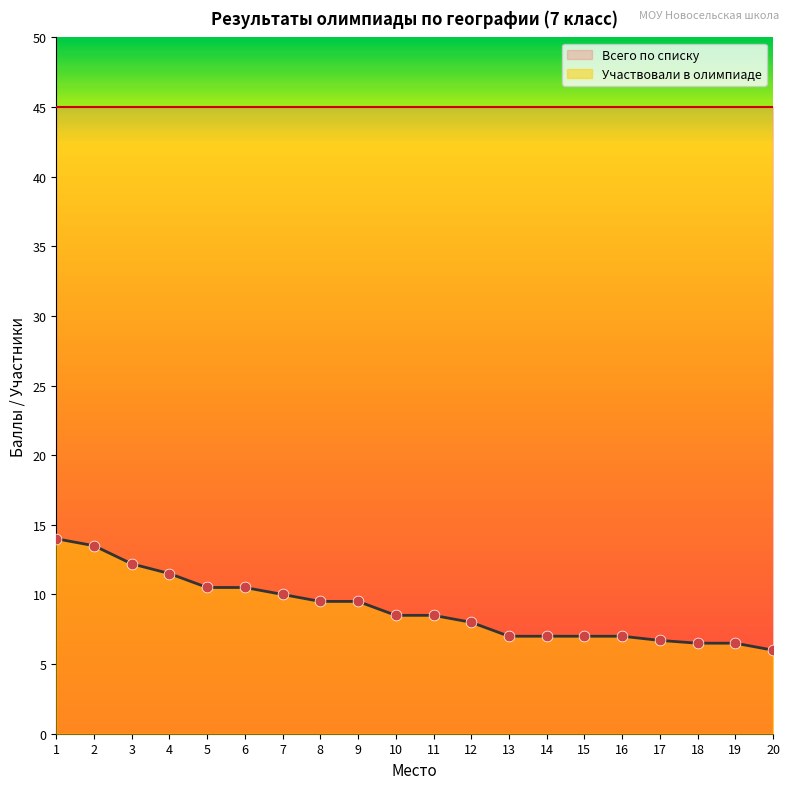

Approximately how many times larger is the value at 10 compared to 6?

0.8